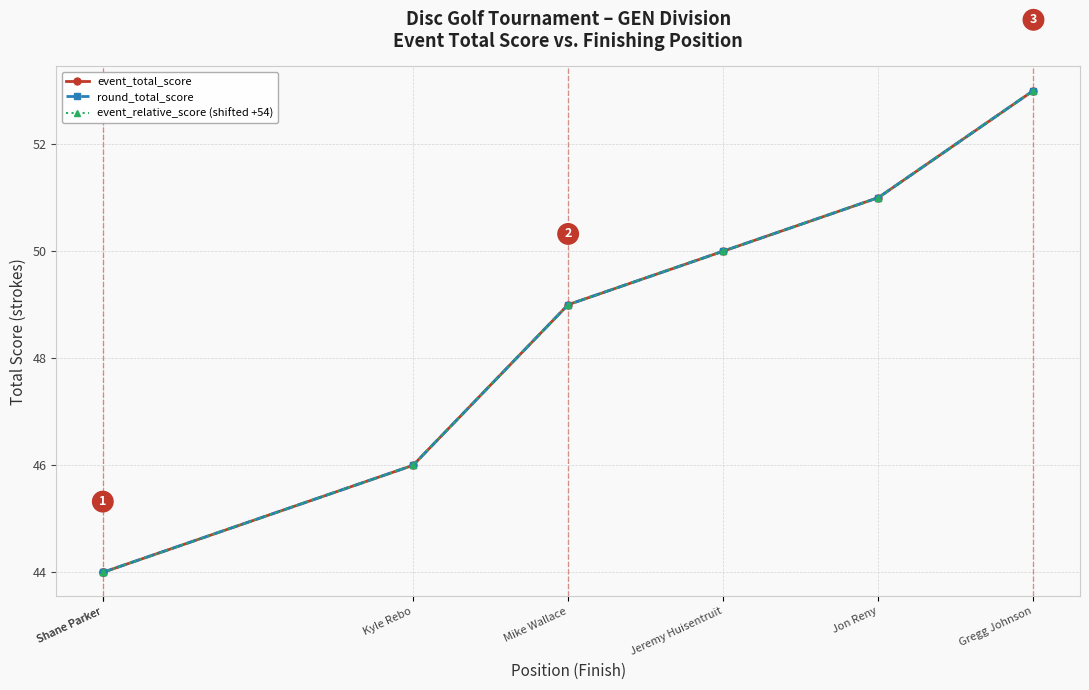

What is the difference between the event_total_score values at Gregg Johnson and Jon Reny?

2